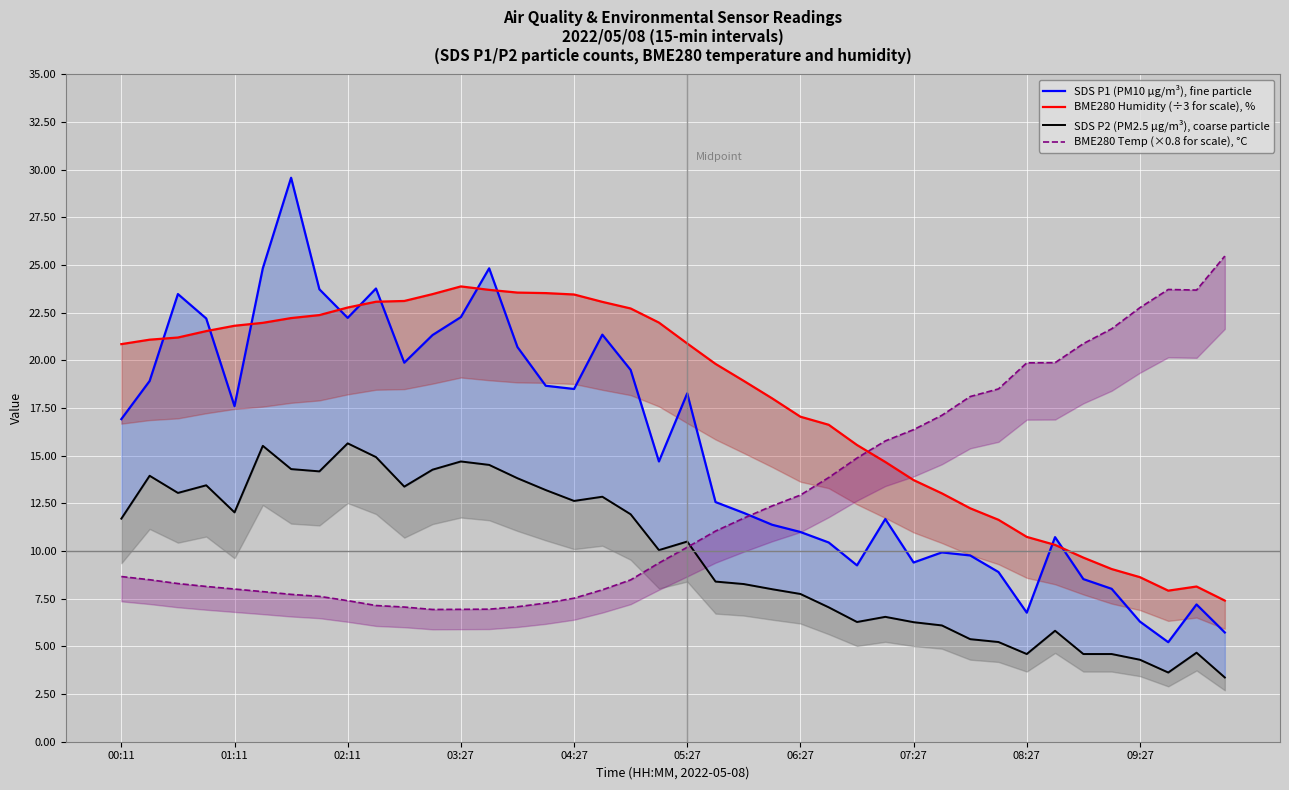

How many data points in BME280 Humidity (÷3 for scale), % are above 20?

21